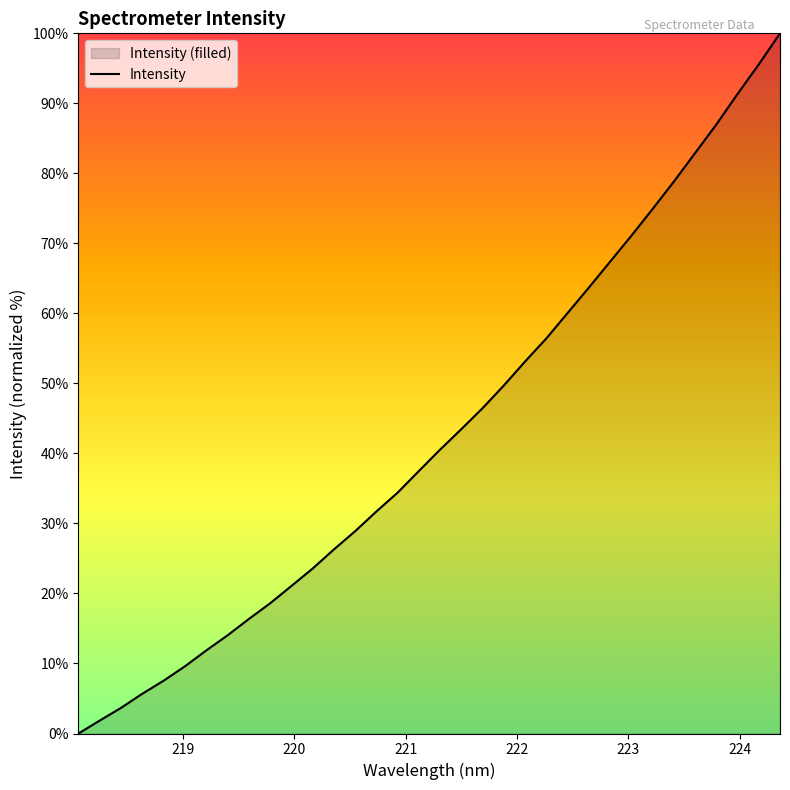

Reading left to right, what are all the values shown in this chart?

0.0	1.9	3.7	5.7	7.5	9.6	11.9	14.0	16.3	18.6	21.1	23.5	26.3	28.9	31.7	34.4	37.5	40.5	43.5	46.5	49.7	53.1	56.4	60.1	63.7	67.4	71.1	74.9	78.8	82.9	87.0	91.3	95.6	100.0